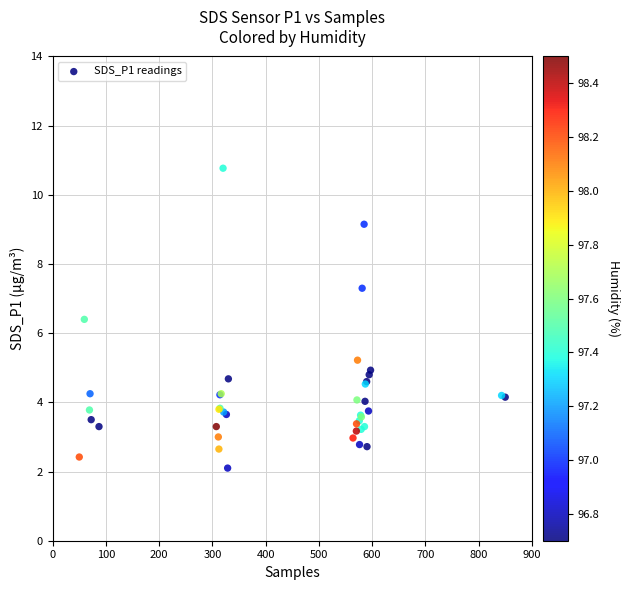

What Y value in the scatter plot is closest to 6?

6.4